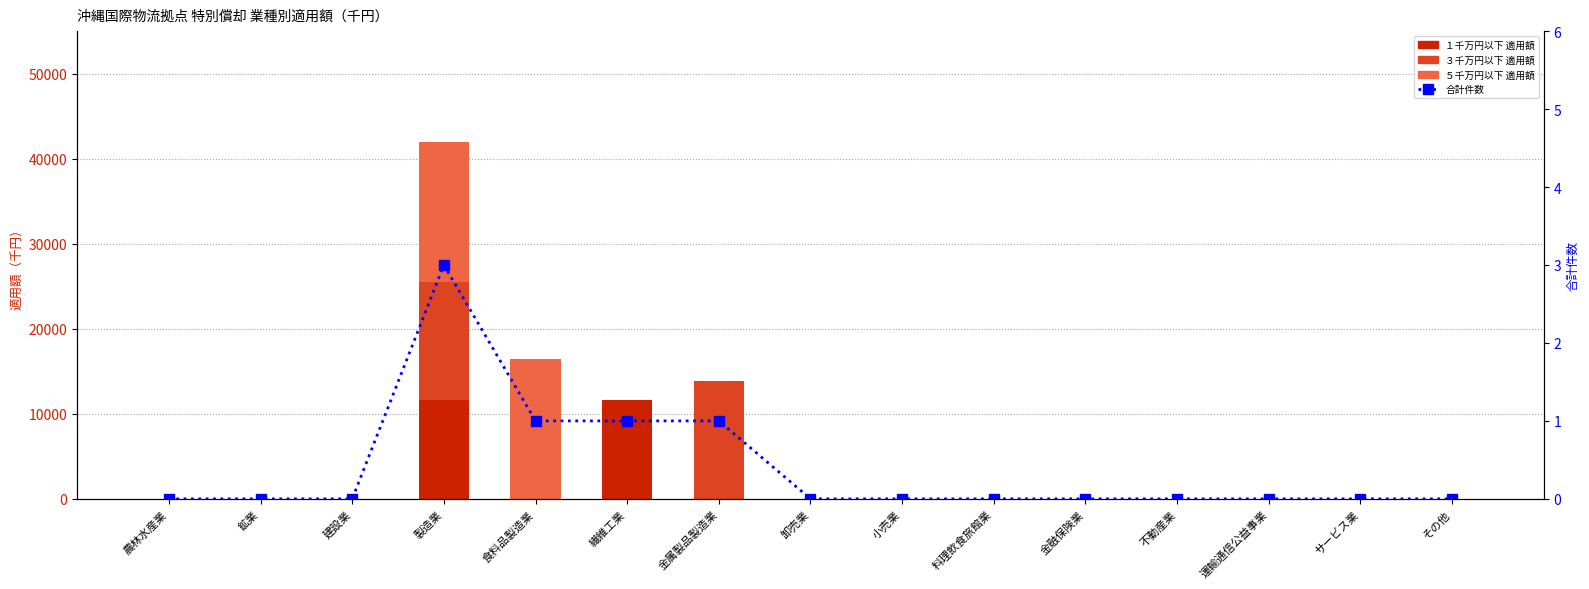

What is the maximum value for ３千万円以下 適用額?

13841